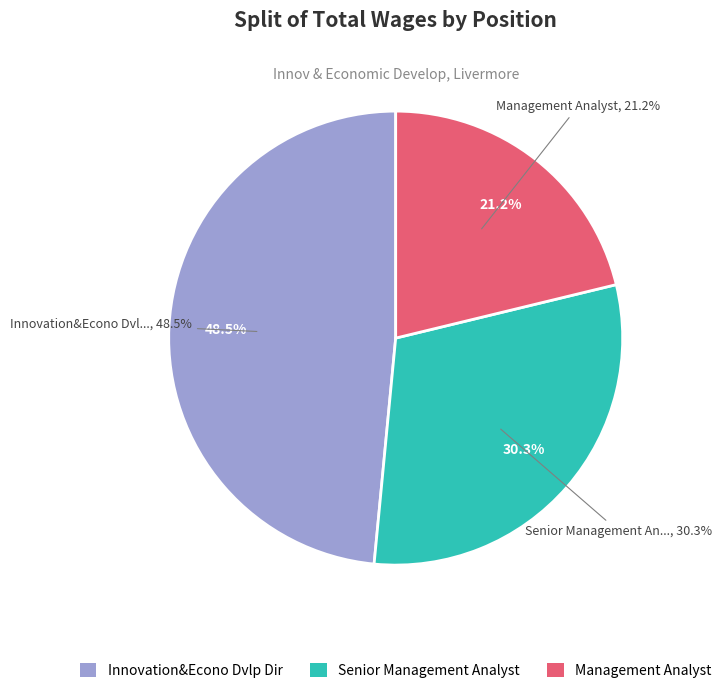

True or false: Innovation&Econo Dvlp Dir accounts for 59% of the total.

False